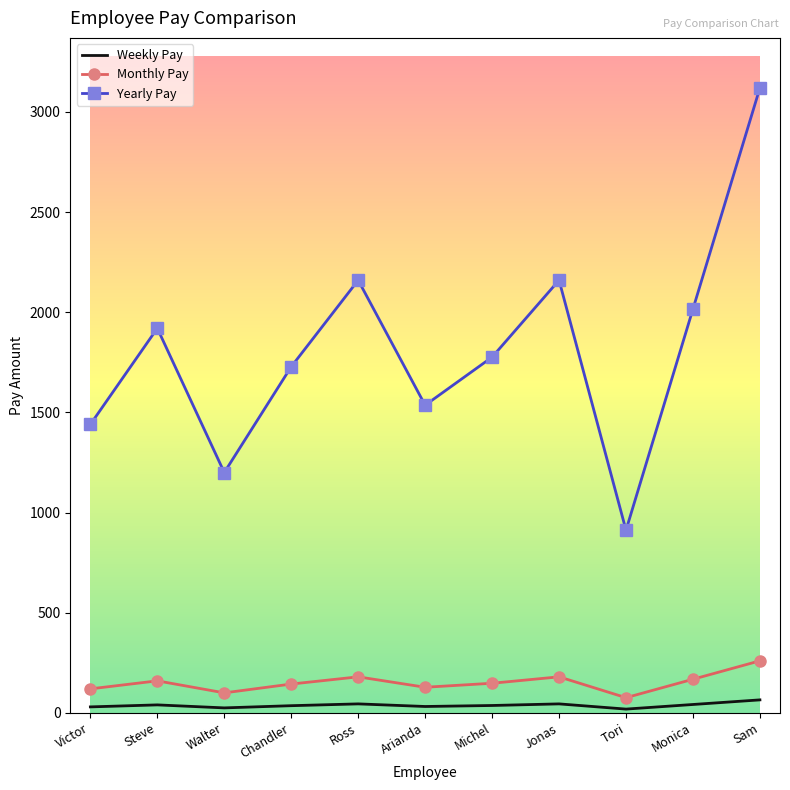

What is the spread (max minus min) of values at Steve?

1880